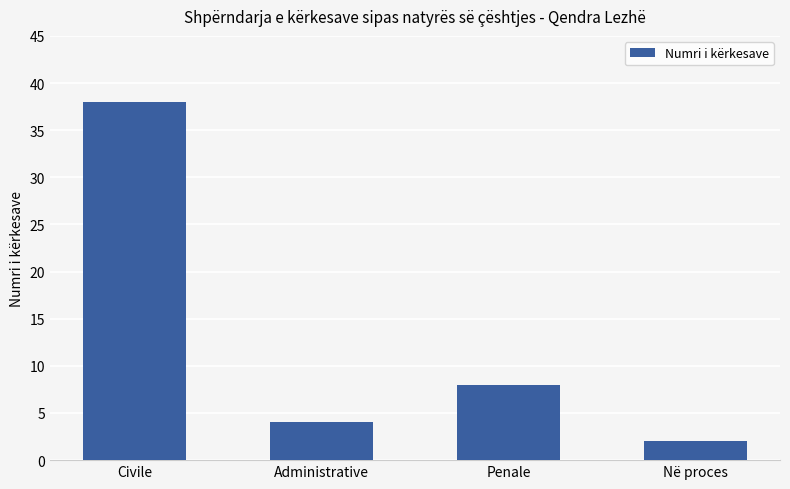

Reading left to right, what are all the values shown in this chart?

38	4	8	2